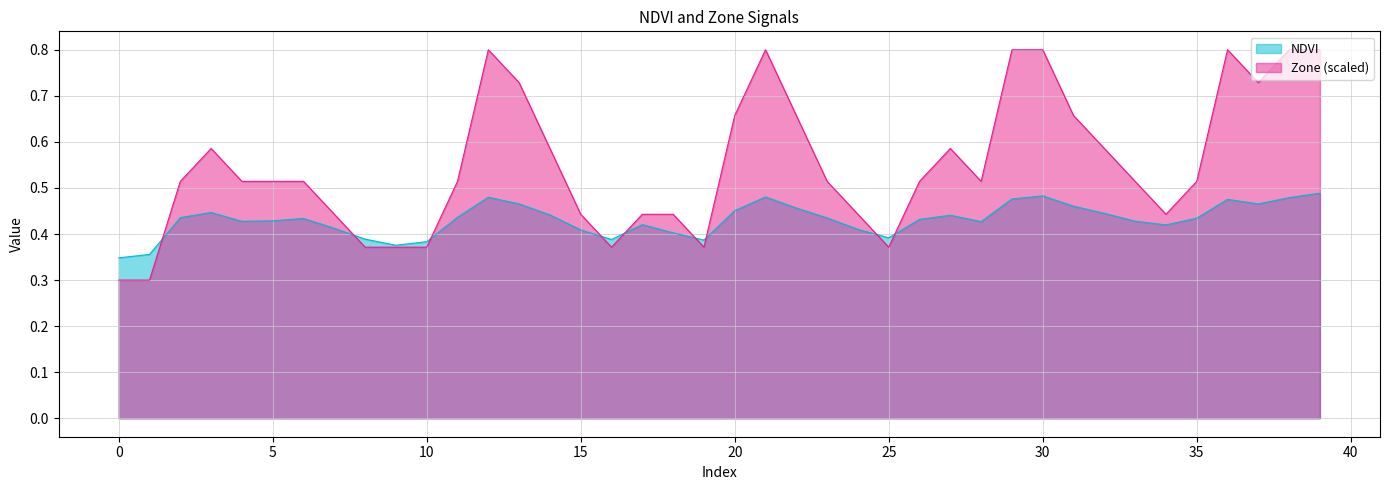

What is the value of the Zone point at the 30th from the left?

0.8